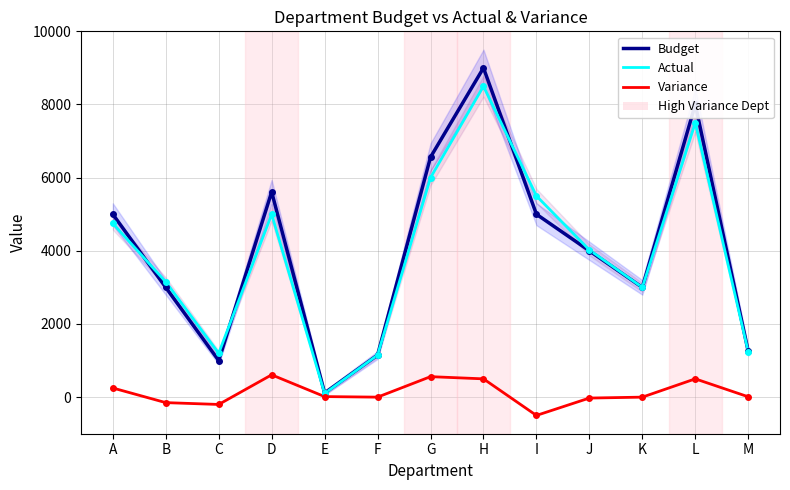

In Actual, how many points are lower than both neighbors (excluding endpoints)?

3